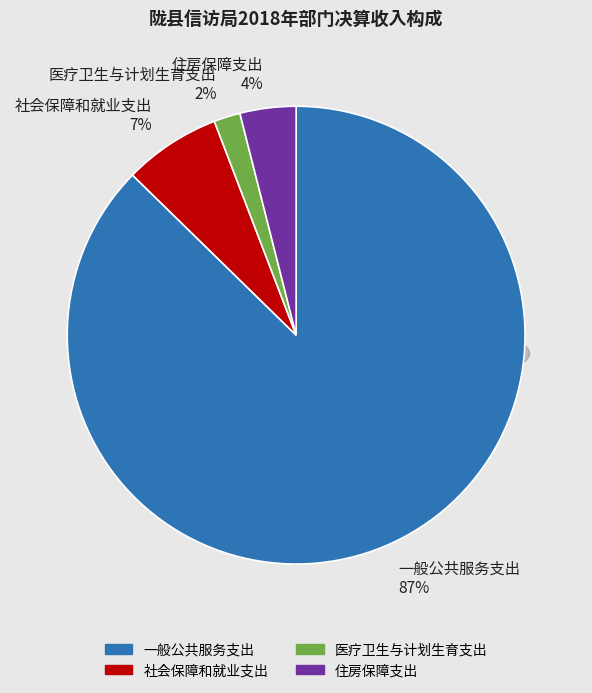

Rank the categories by value from lowest to highest.

医疗卫生与计划生育支出, 住房保障支出, 社会保障和就业支出, 一般公共服务支出